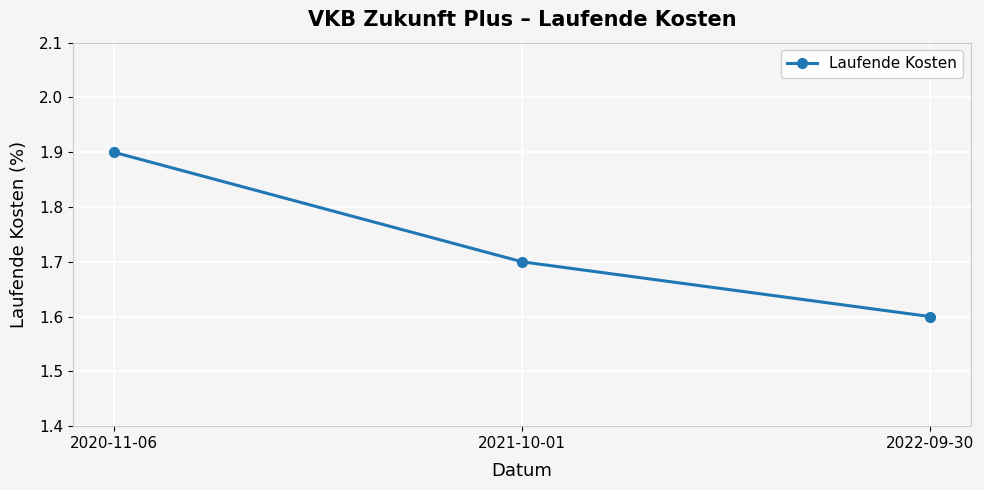

What is the label of the 3rd point from the left?

2022-09-30